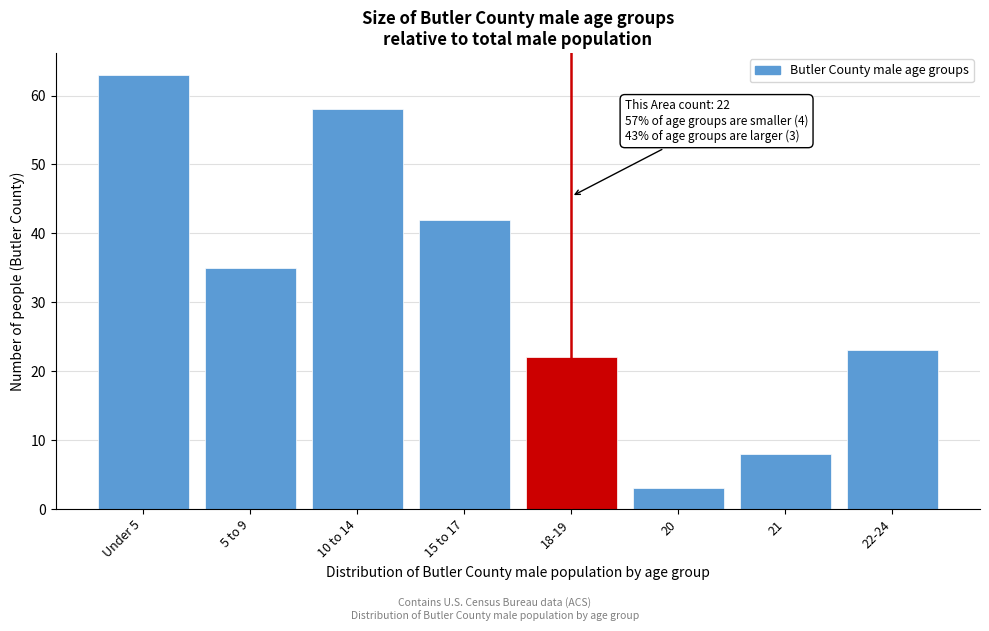

Reading left to right, transcribe all the data shown in this chart.

63	35	58	42	22	3	8	23